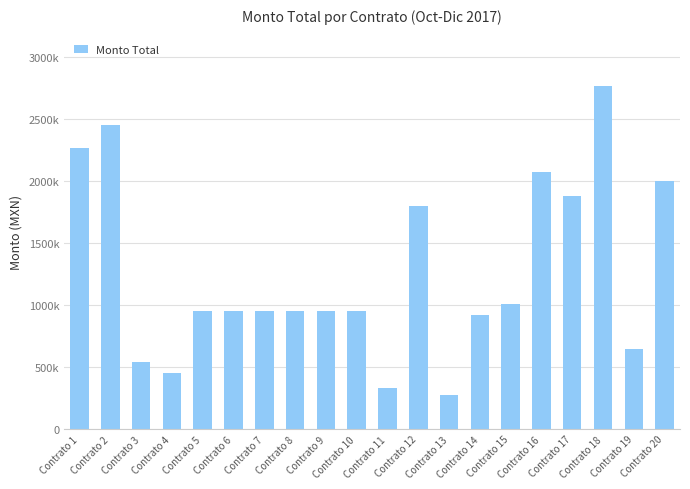

What is the greatest value displayed?

2767800.0